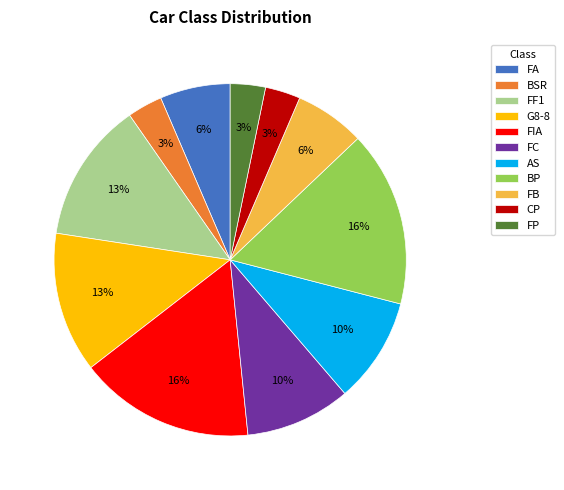

Is there a majority slice in this chart?

No